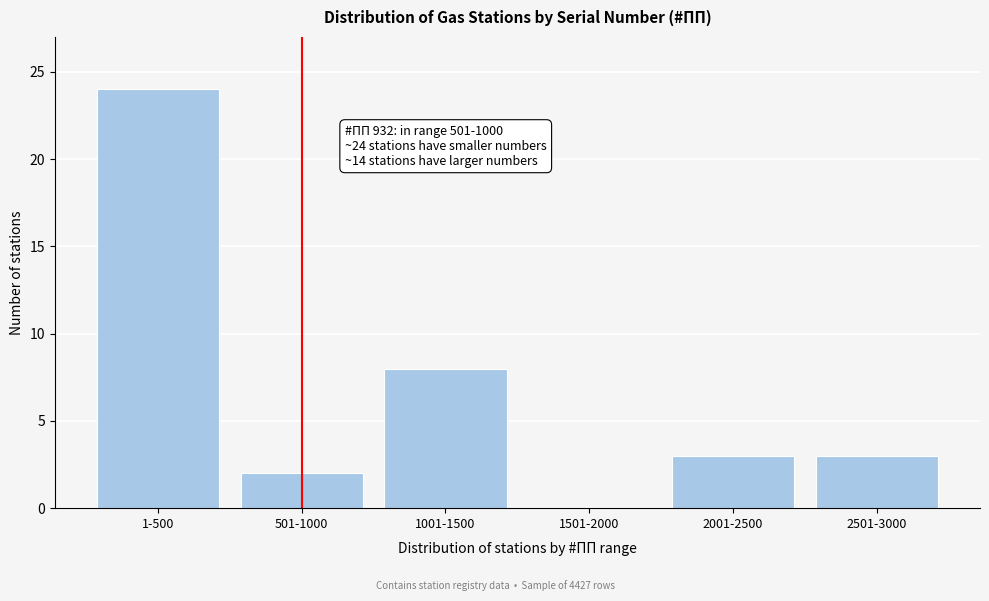

Reading left to right, transcribe all the data shown in this chart.

1-500=24	501-1000=2	1001-1500=8	1501-2000=0	2001-2500=3	2501-3000=3